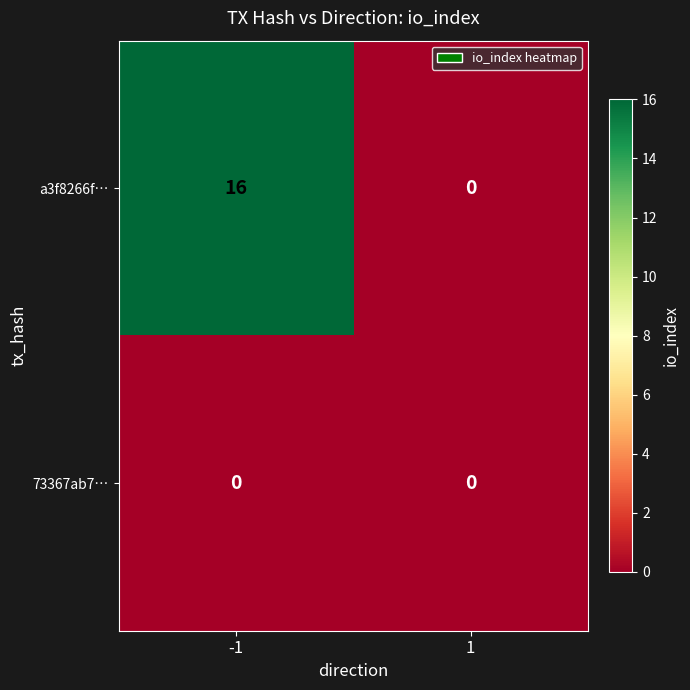

Which series has the largest range (max minus min)?

a3f8266f…